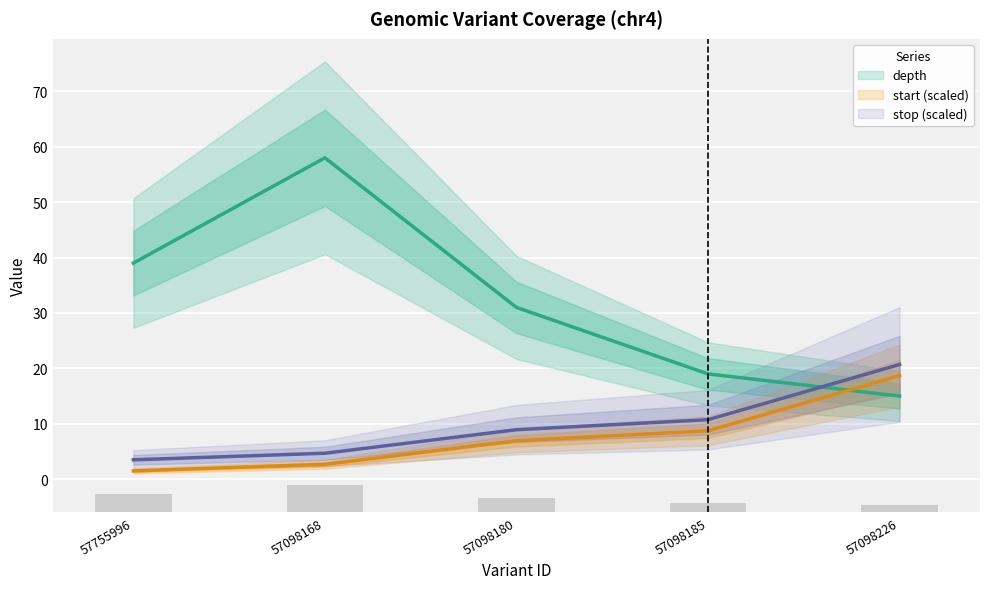

What is the difference between the highest and lowest values at 57098226?

5.7